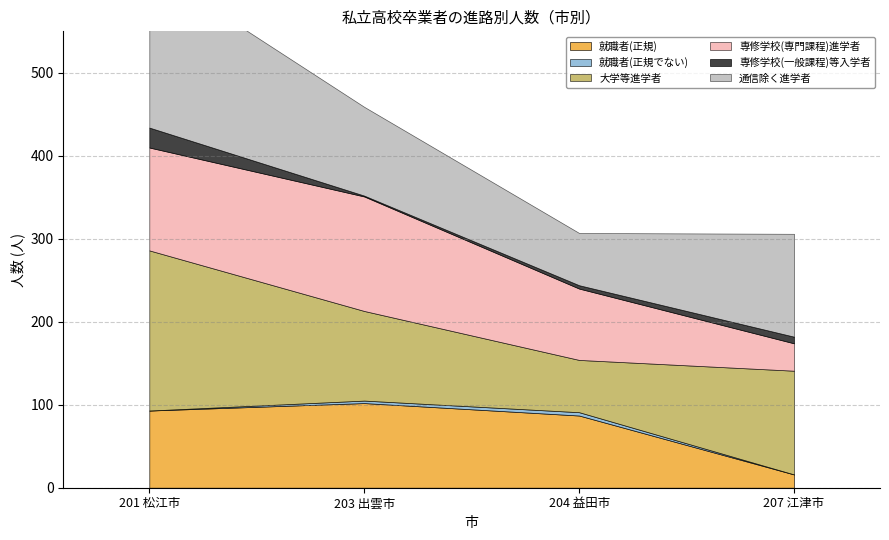

What is the label of the 3rd point from the right?

203 出雲市